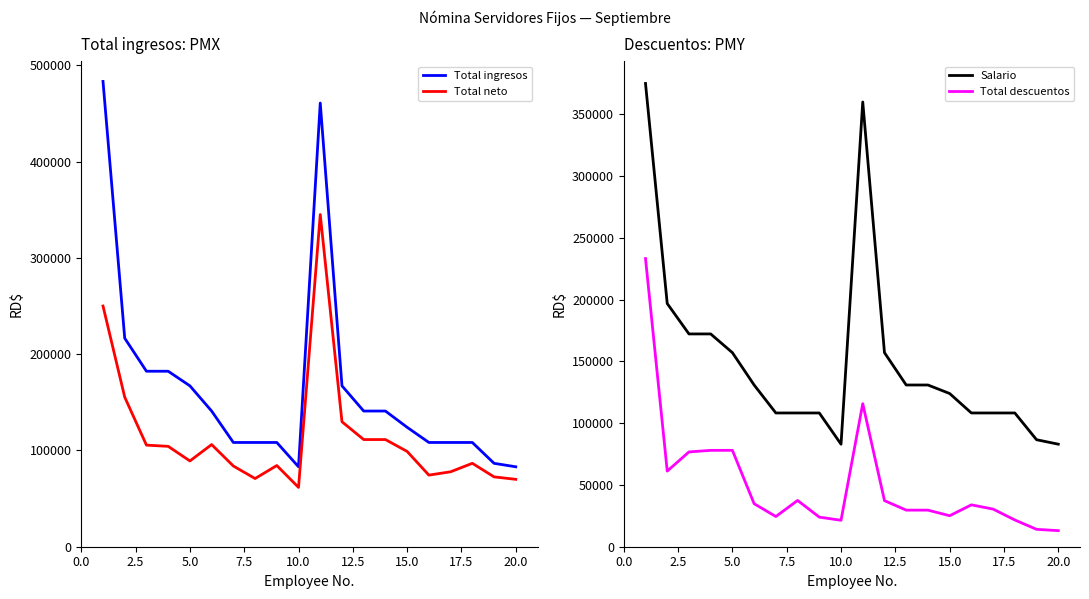

True or false: Total neto and Total ingresos cross at least once.

False